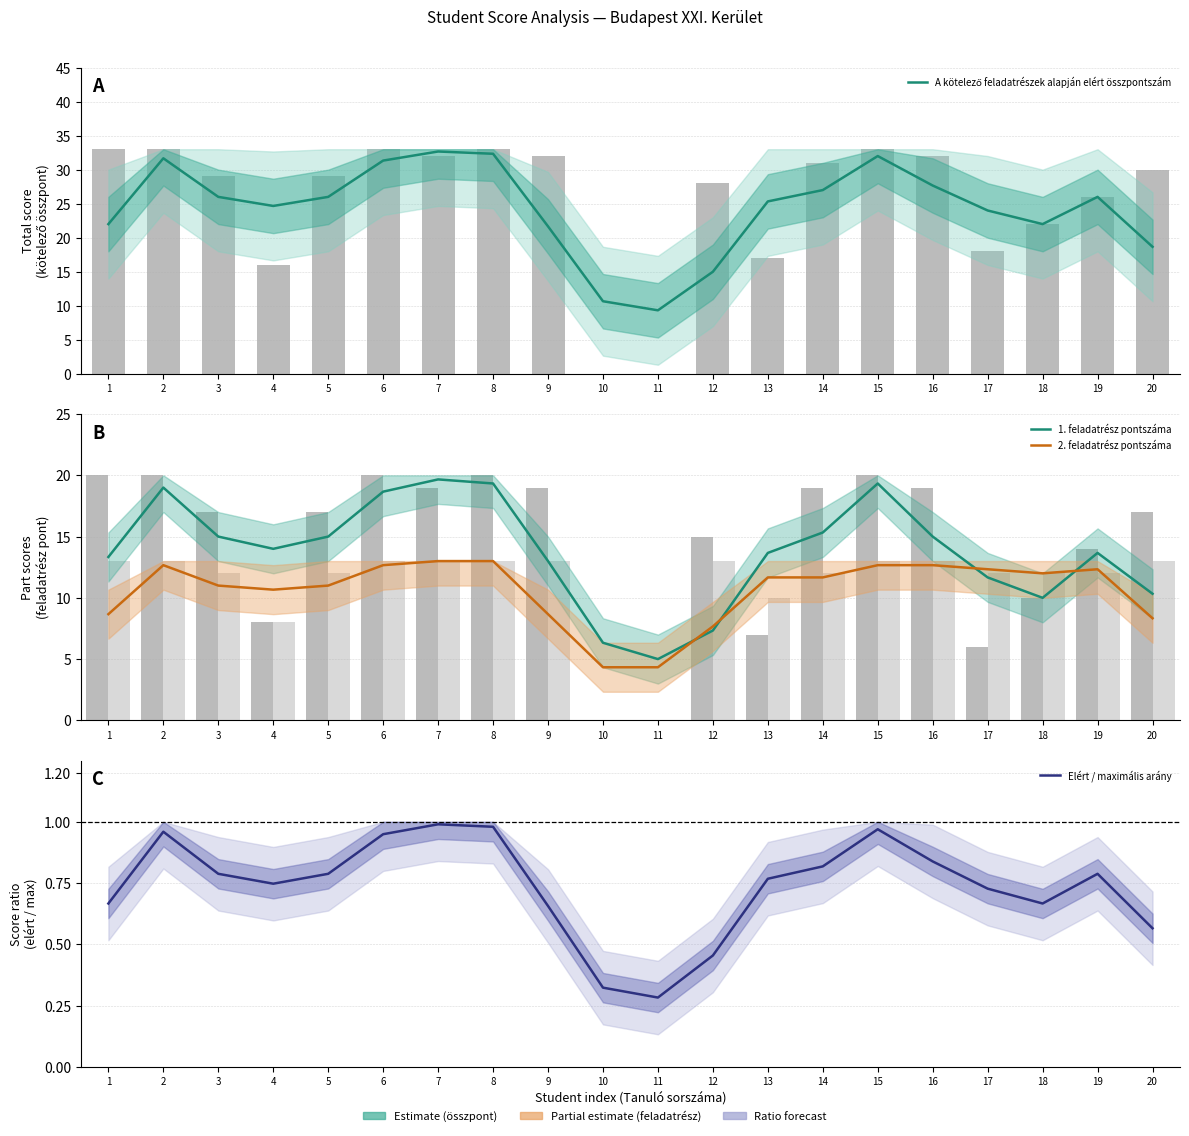

Does the chart contain stacked bars?

No